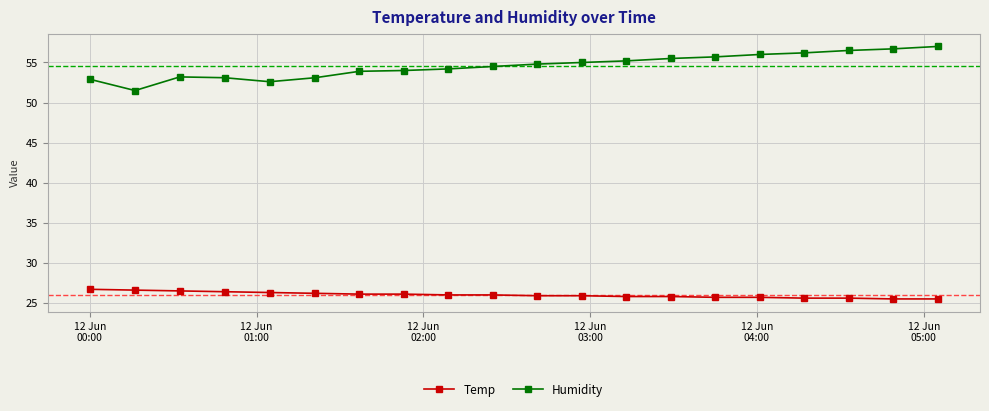

How many lines are shown in the chart?

2